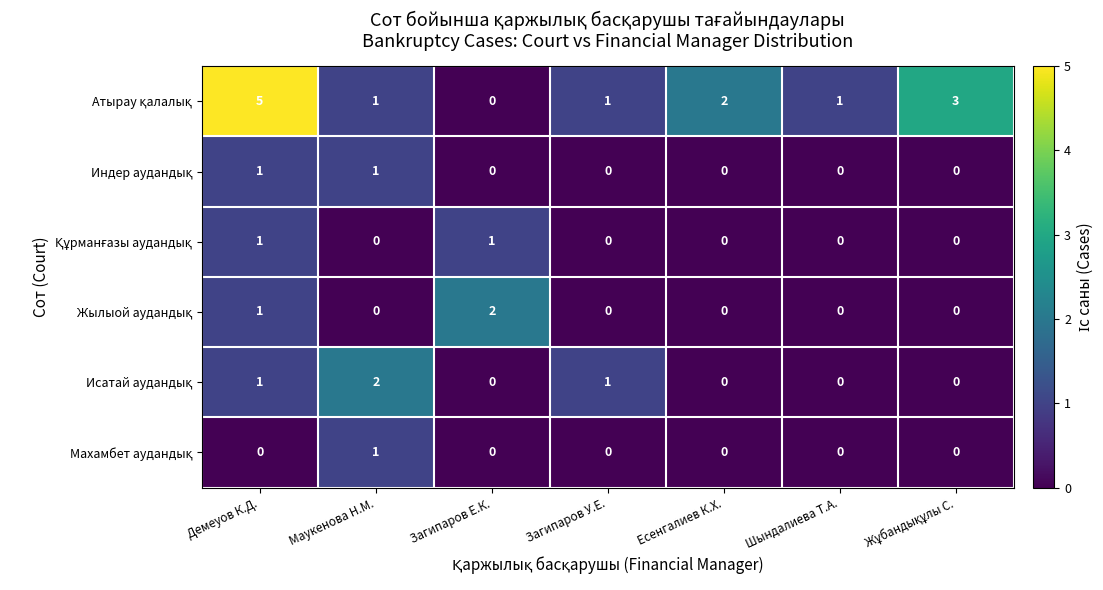

At how many categories does at least one series exceed 4?

1